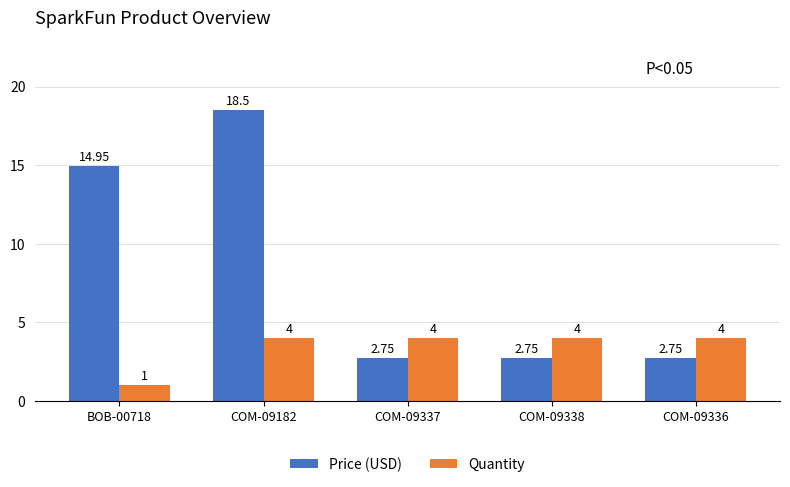

Which series has the largest total across all categories?

Price (USD)